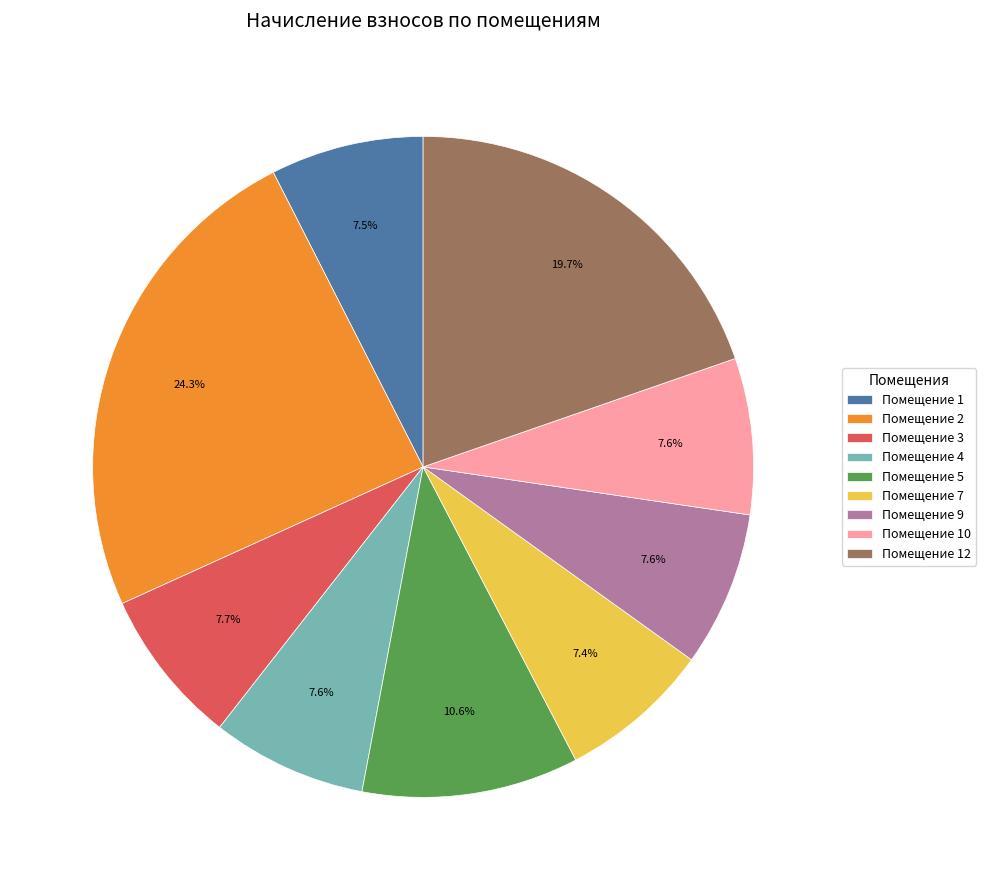

What is the ratio of the value at Помещение 12 to the value at Помещение 1?

2.6